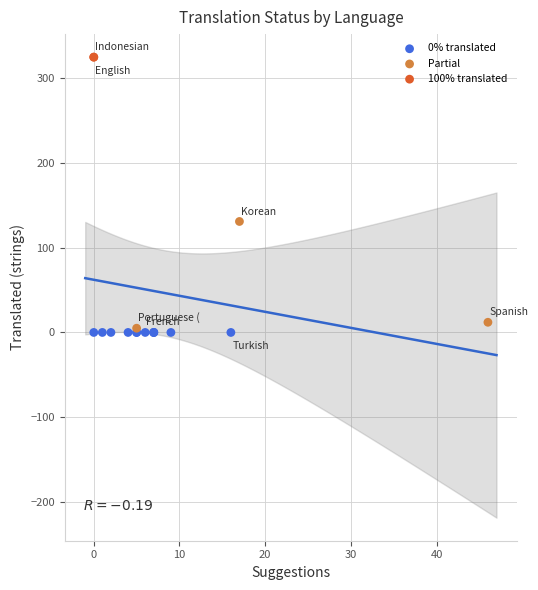

What are all the series names shown in the legend?

0% translated, Partial, 100% translated